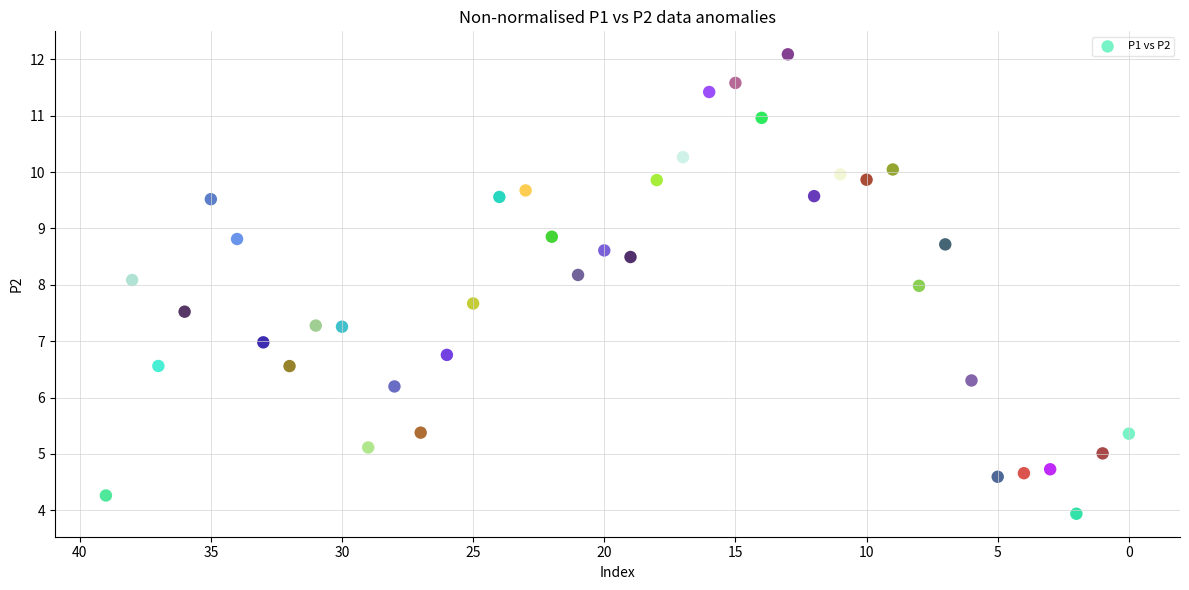

What is the range of Y values (max minus min)?

8.1